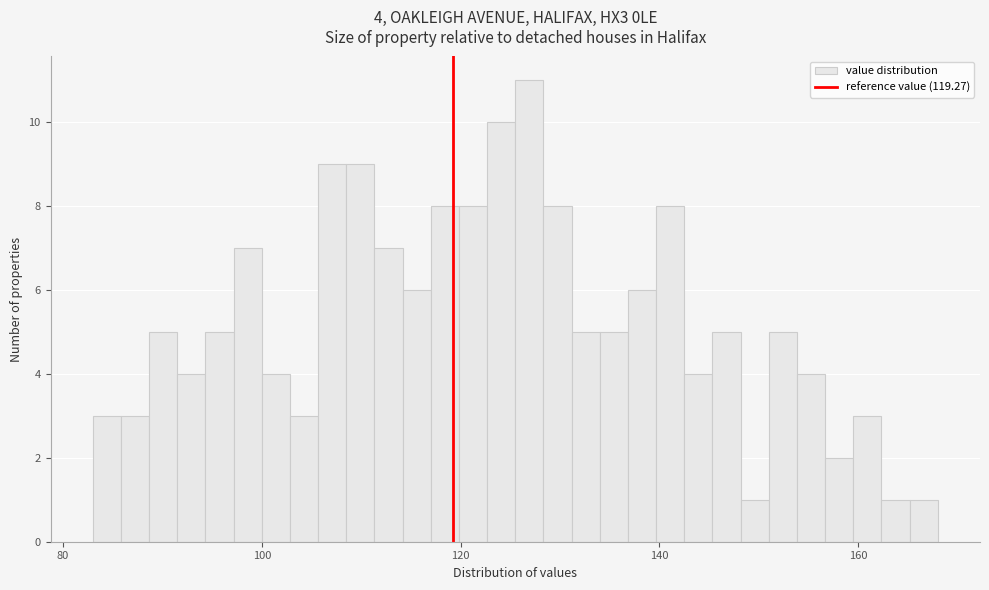

Read against the x-axis, roughly where is the centre of the tallest bar?

126